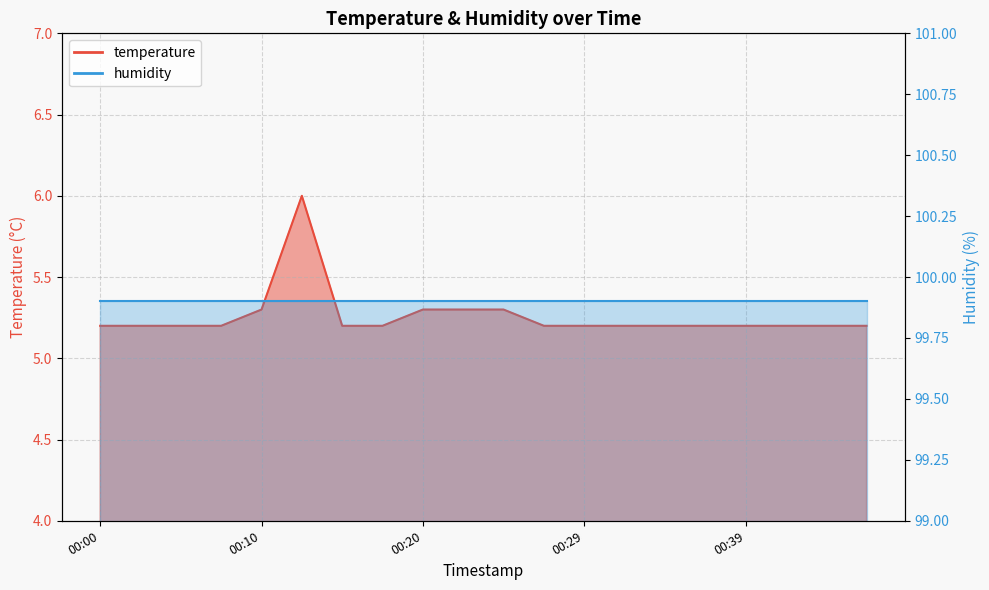

Approximately how many times larger is the value at 00:37 compared to 00:44?

1.0